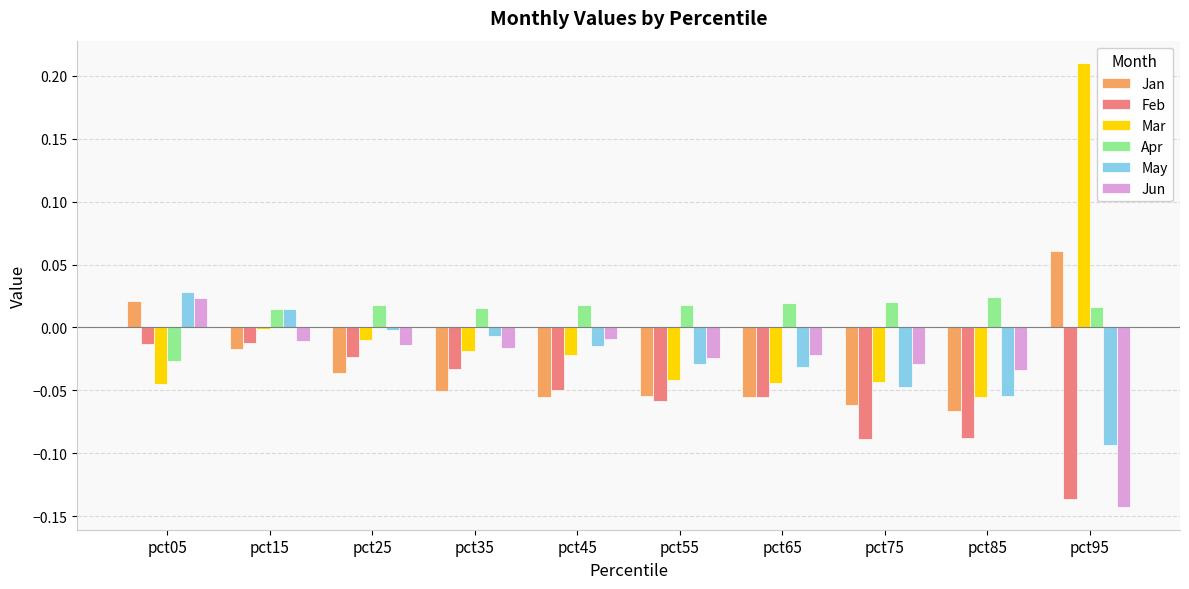

Which series has the largest range (max minus min)?

Mar